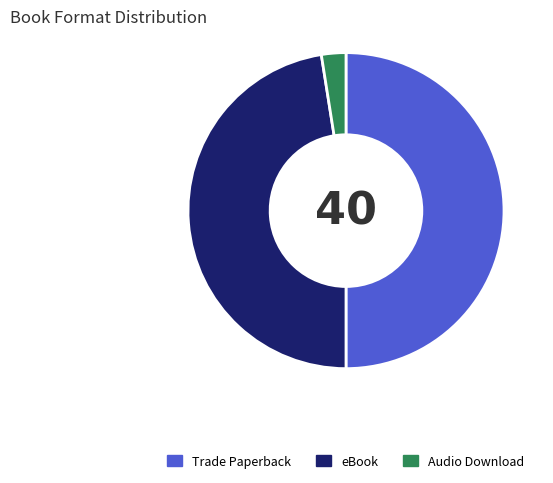

Count the number of slices in the pie.

3